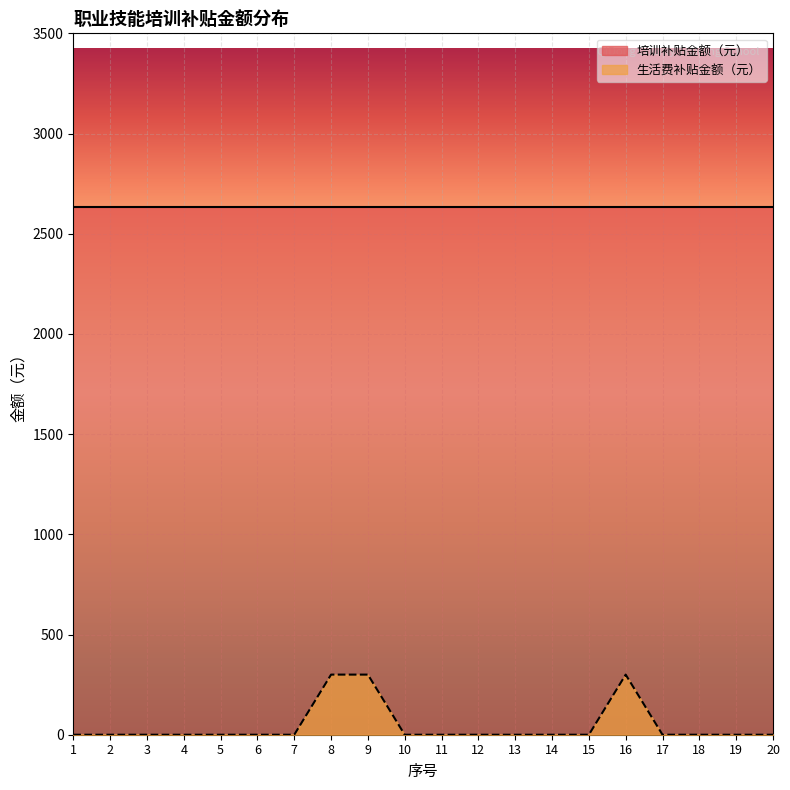

How many interior local peaks (higher than both neighbors) does the data have?

1